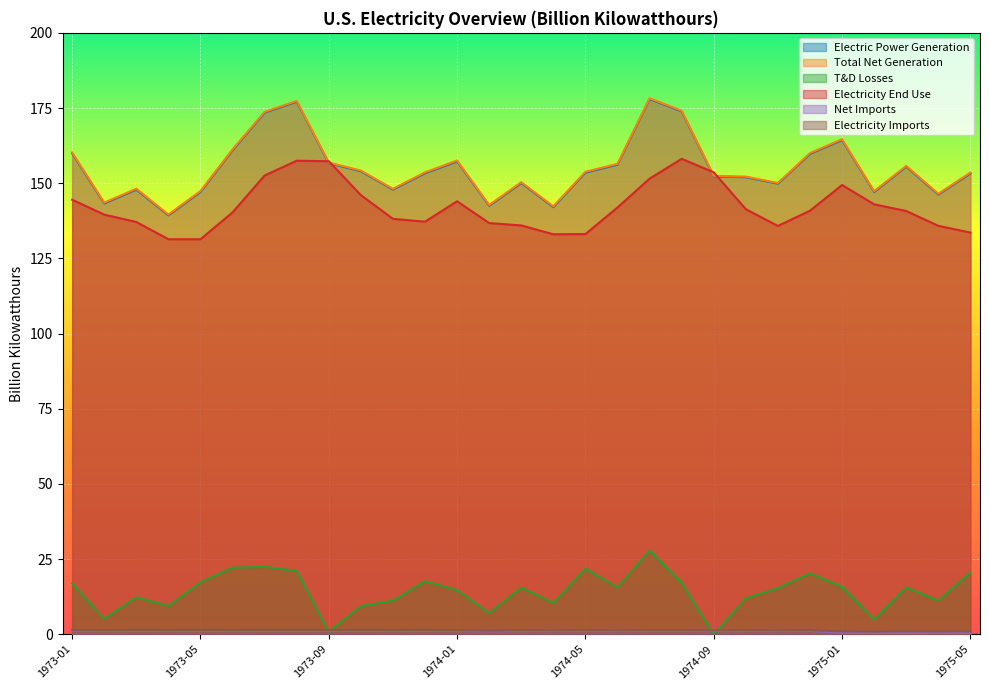

What is the sum of all Electricity Imports values?

36.9